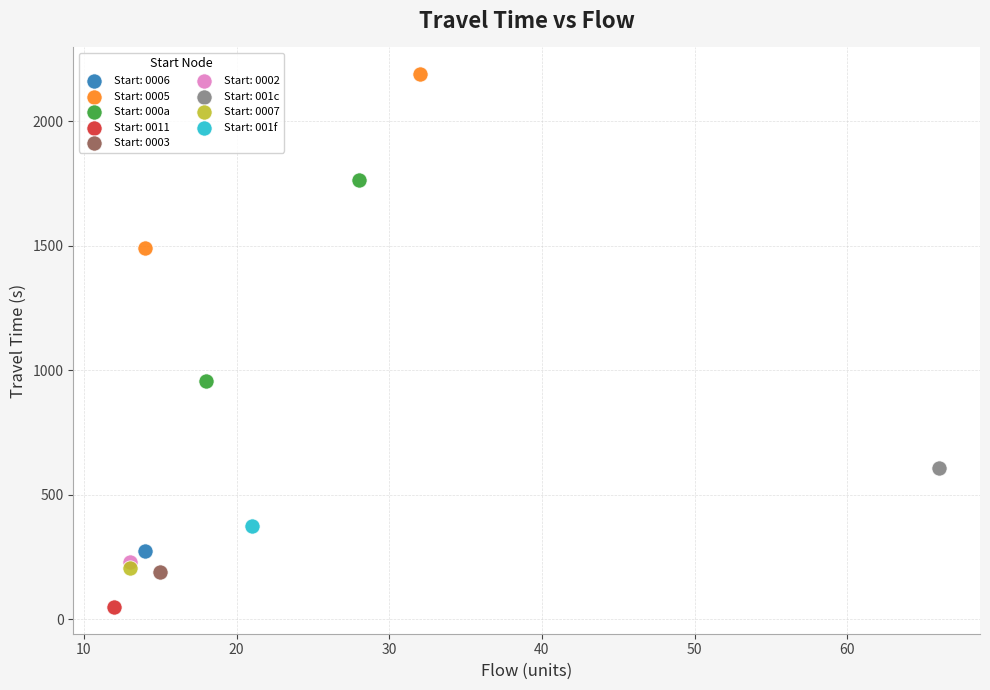

What are all the series names shown in the legend?

Start: 0006, Start: 0005, Start: 000a, Start: 0011, Start: 0003, Start: 0002, Start: 001c, Start: 0007, Start: 001f